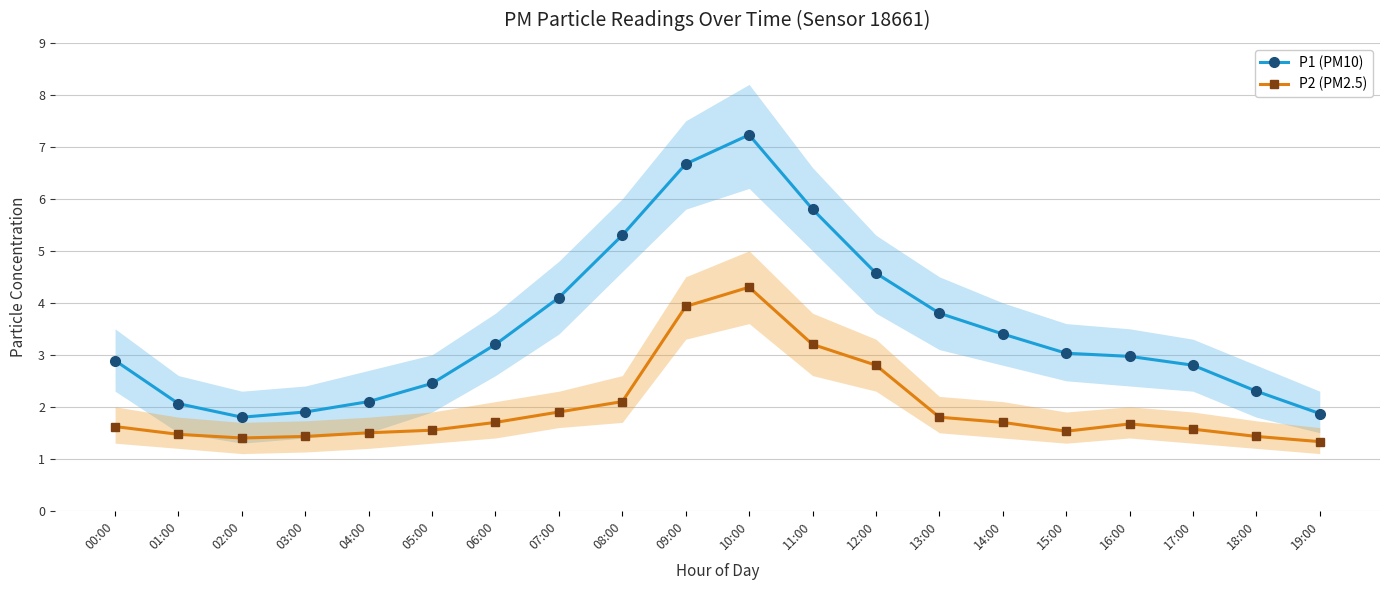

What are all the series names shown in the legend?

P1 (PM10), P2 (PM2.5)